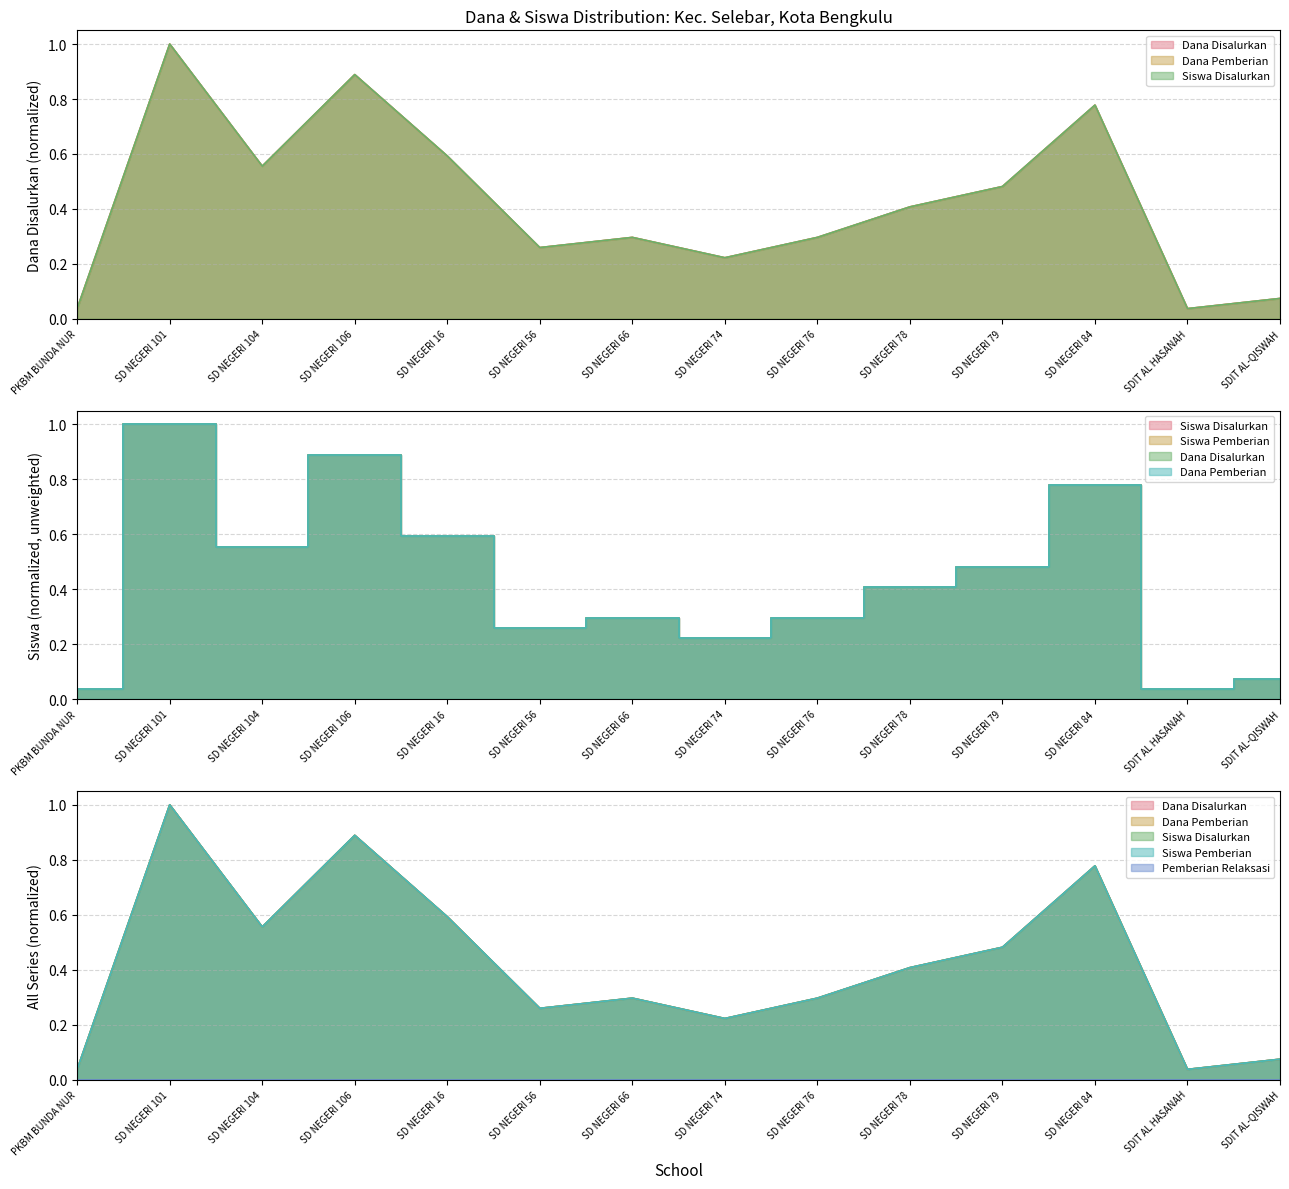

Where is the first local maximum for Siswa Disalurkan?

SD NEGERI 101